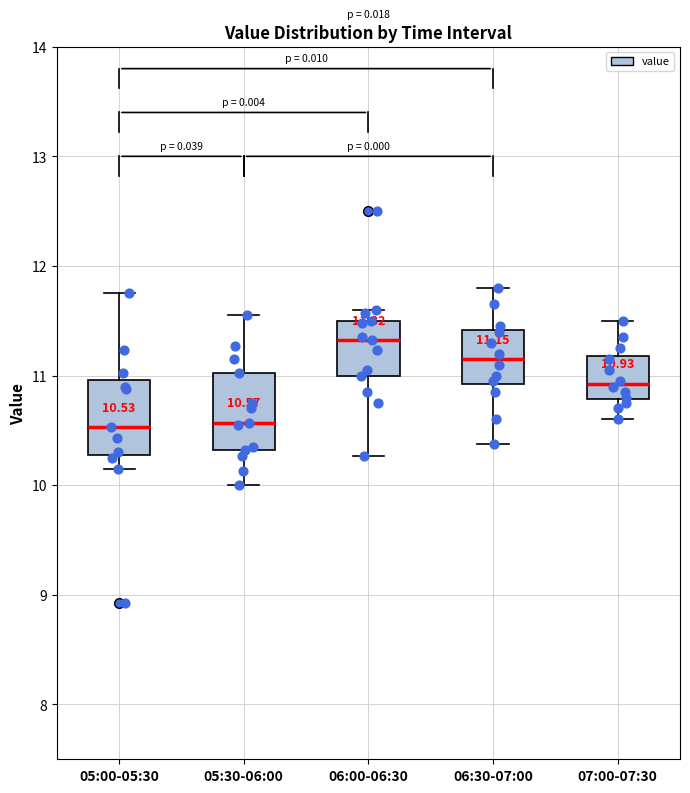

Which box has the highest median line?

06:00-06:30